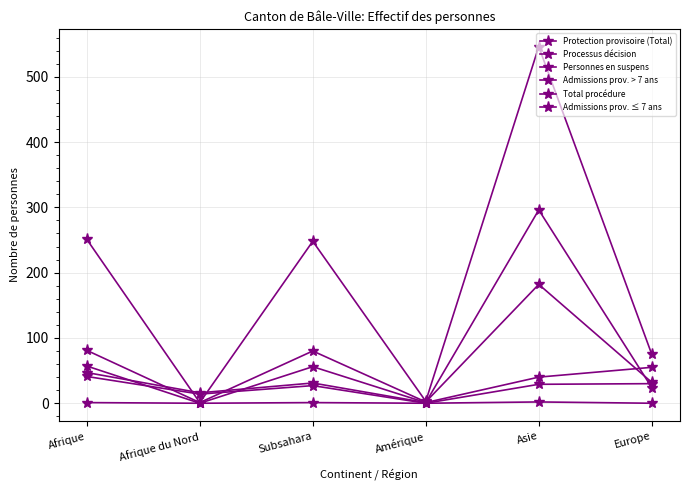

How many interior local peaks does the Protection provisoire (Total) series have?

2